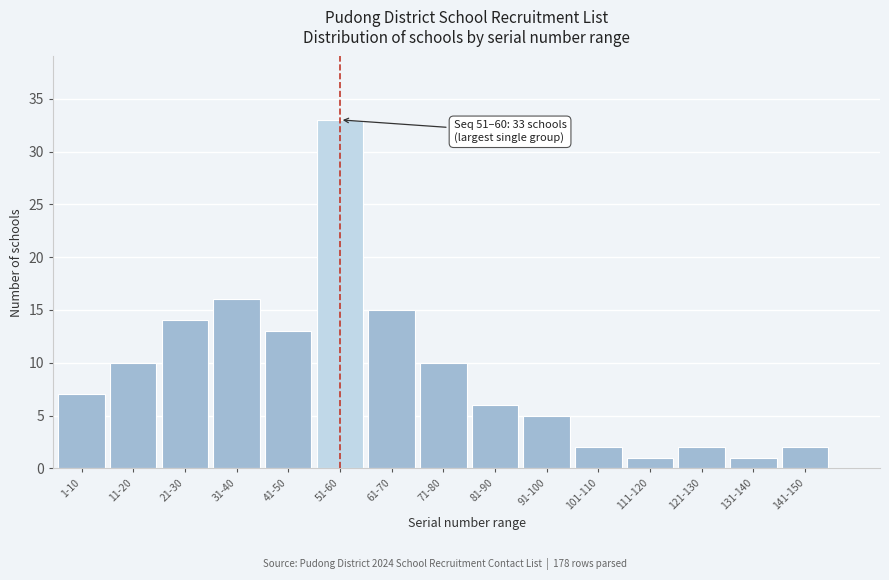

Reading left to right, transcribe all the data shown in this chart.

1-10=7	11-20=10	21-30=14	31-40=16	41-50=13	51-60=33	61-70=15	71-80=10	81-90=6	91-100=5	101-110=2	111-120=1	121-130=2	131-140=1	141-150=2